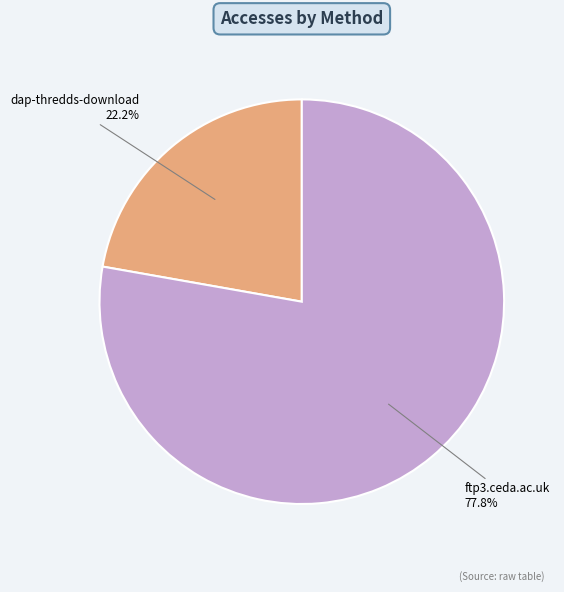

Does any single category account for the majority?

Yes